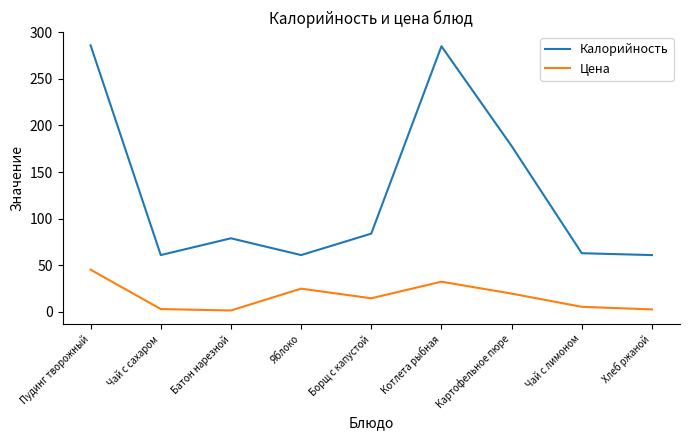

Where is the first local minimum for Калорийность?

Чай с сахаром